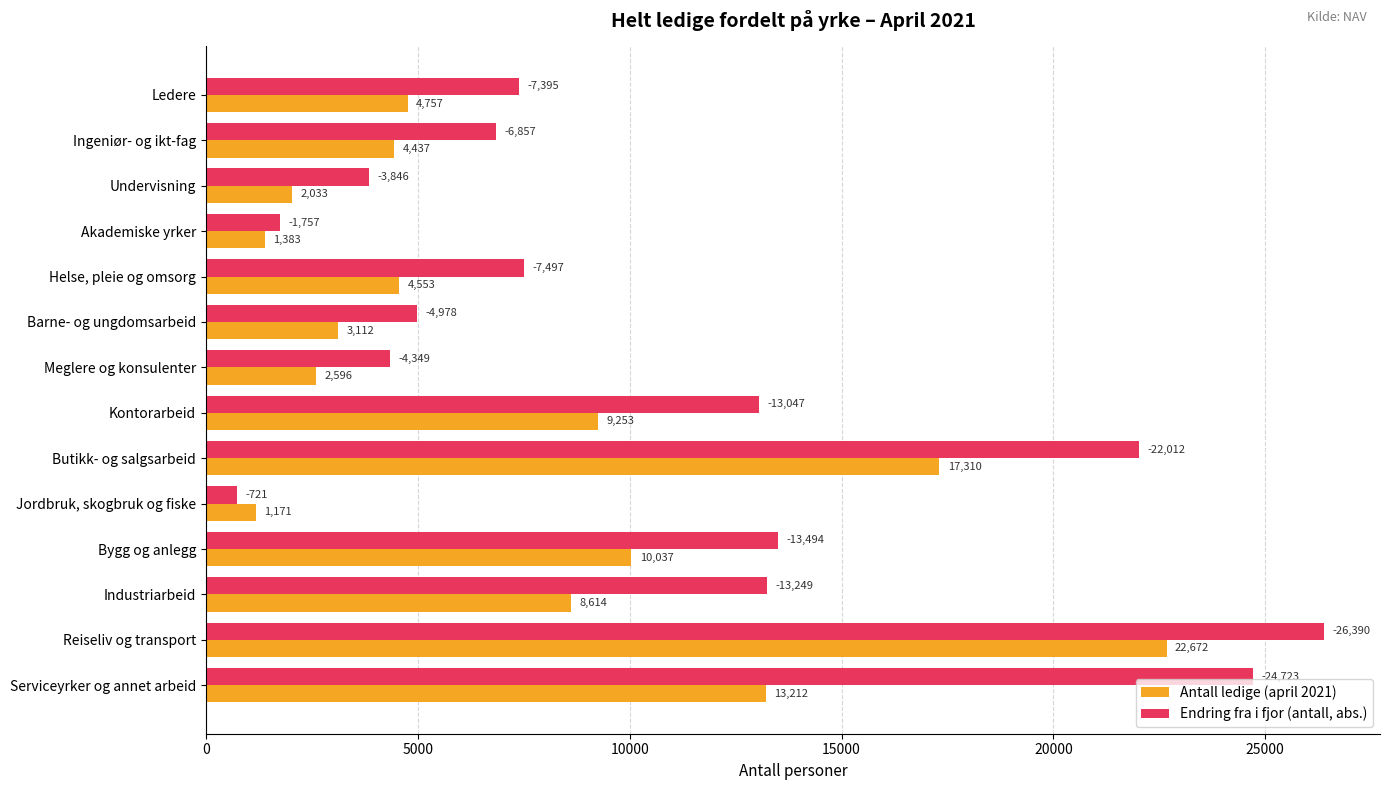

List the labels in order of Endring fra i fjor (antall, abs.) value, largest first.

Reiseliv og transport, Serviceyrker og annet arbeid, Butikk- og salgsarbeid, Bygg og anlegg, Industriarbeid, Kontorarbeid, Helse, pleie og omsorg, Ledere, Ingeniør- og ikt-fag, Barne- og ungdomsarbeid, Meglere og konsulenter, Undervisning, Akademiske yrker, Jordbruk, skogbruk og fiske